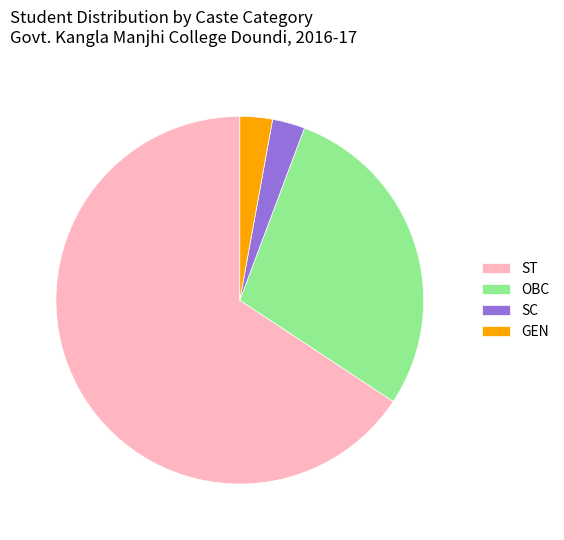

Is there any slice that represents more than half of the pie?

Yes